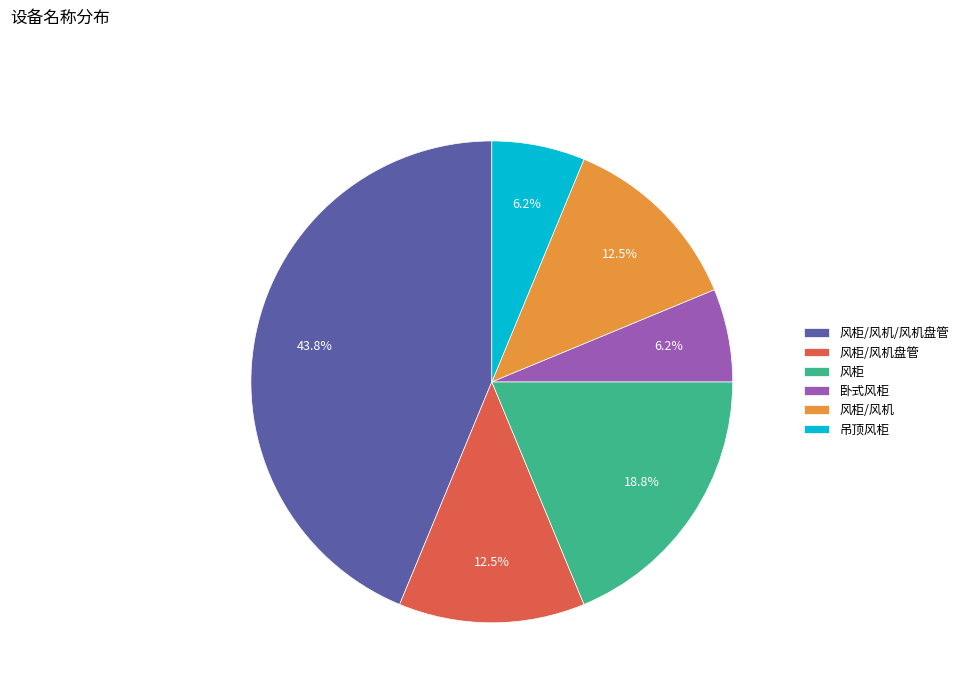

What is the largest slice in the pie chart?

风柜/风机/风机盘管